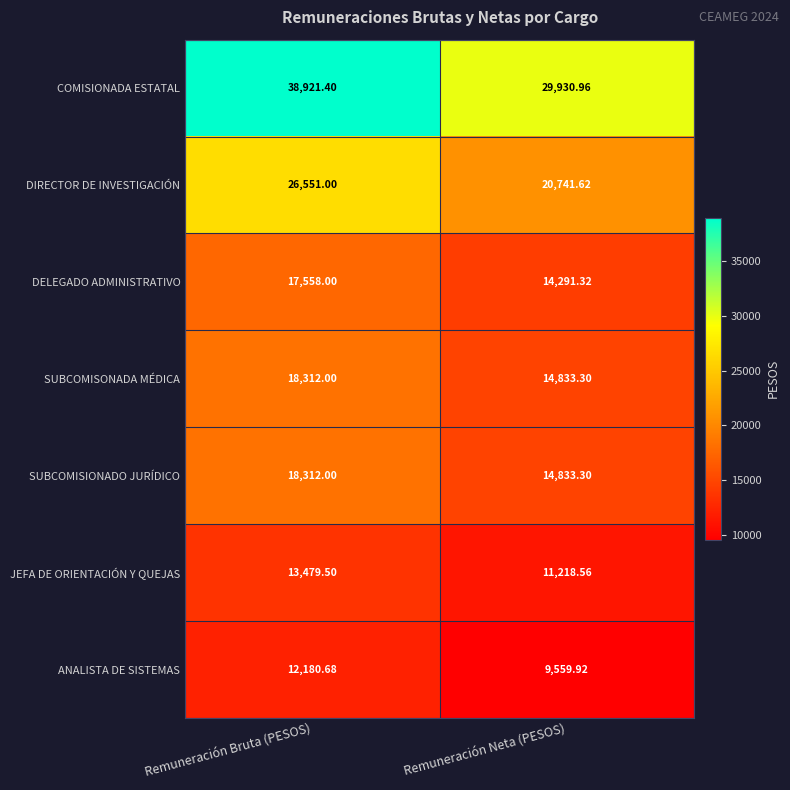

What is the difference between the highest and lowest values at Remuneración Bruta (PESOS)?

26740.7